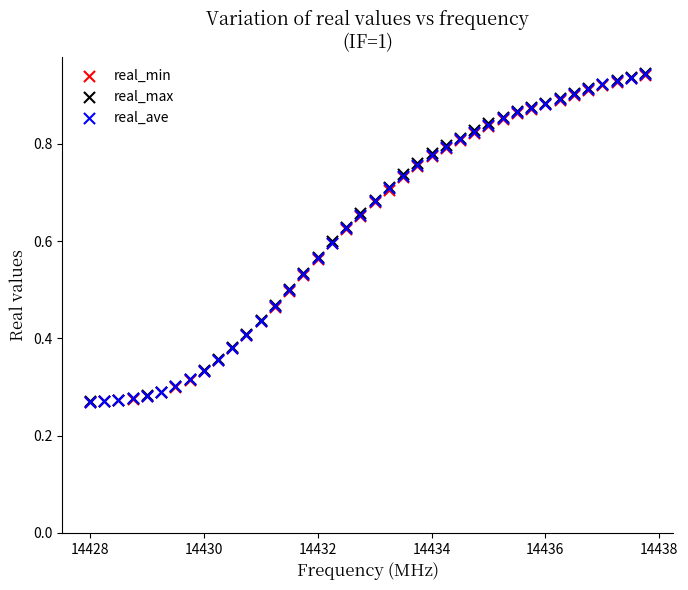

What are all the series names shown in the legend?

real_min, real_max, real_ave